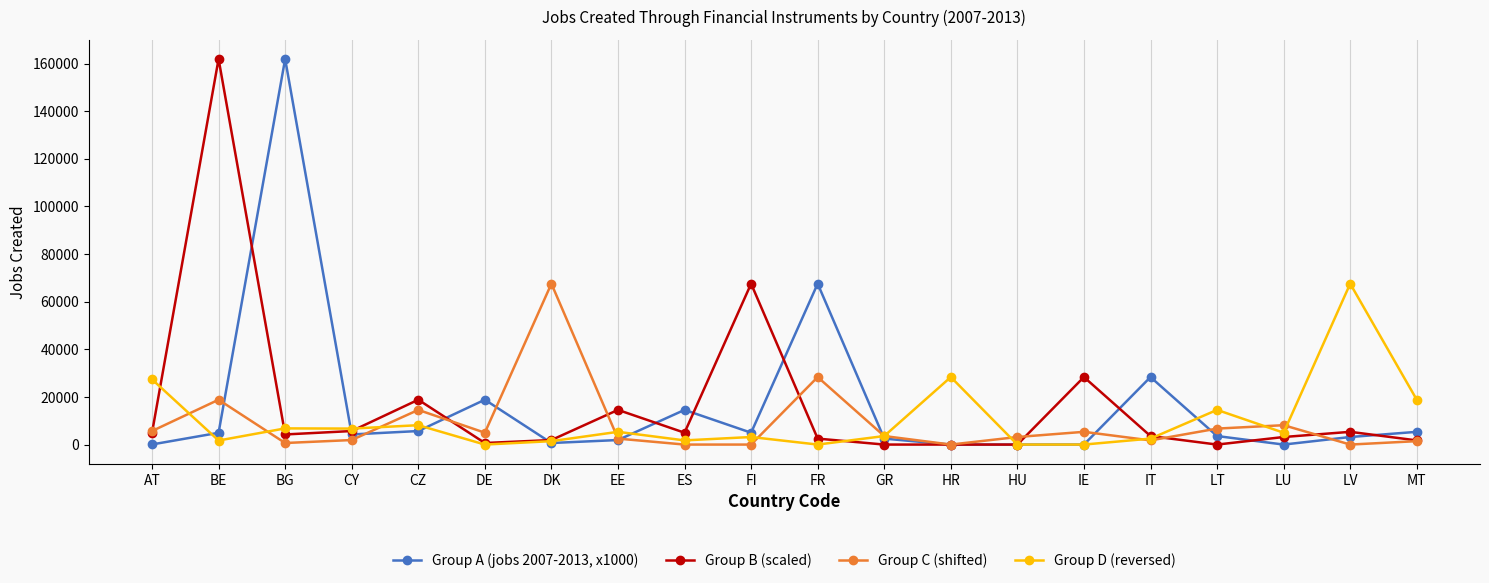

What is the highest value of the Group B (scaled) series?

161919